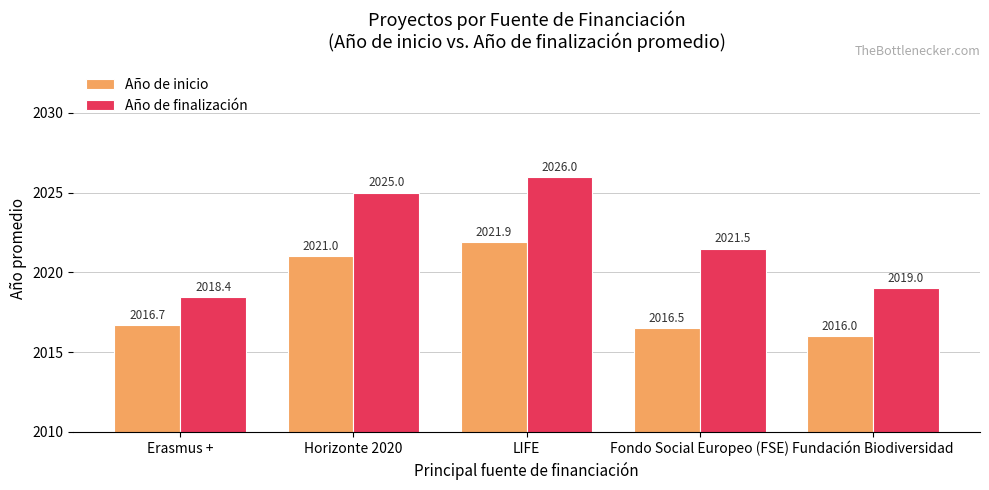

Count the number of categories in the chart.

5